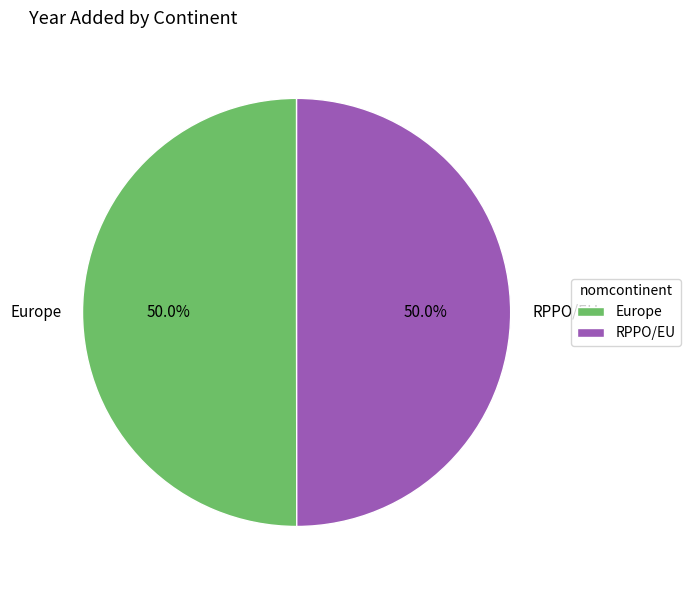

Combined, what portion of the pie is RPPO/EU and Europe?

100.0%